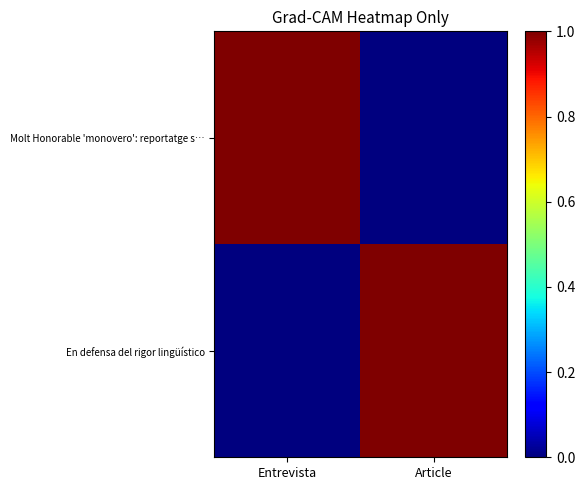

Which series has the largest total across all categories?

Molt Honorable 'monovero': reportatge s…